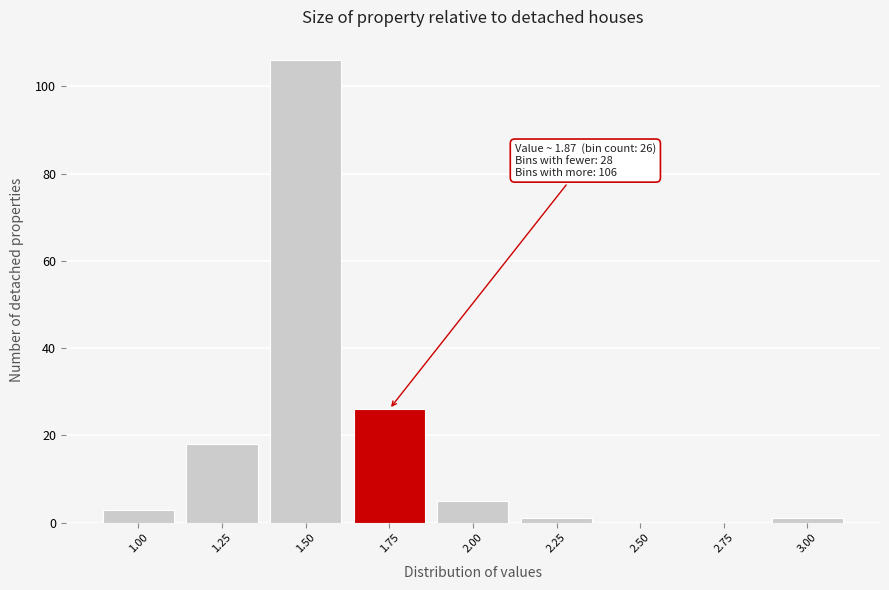

Reading right to left, what are all the values shown in this chart?

3.00=1	2.75=0	2.50=0	2.25=1	2.00=5	1.75=26	1.50=106	1.25=18	1.00=3